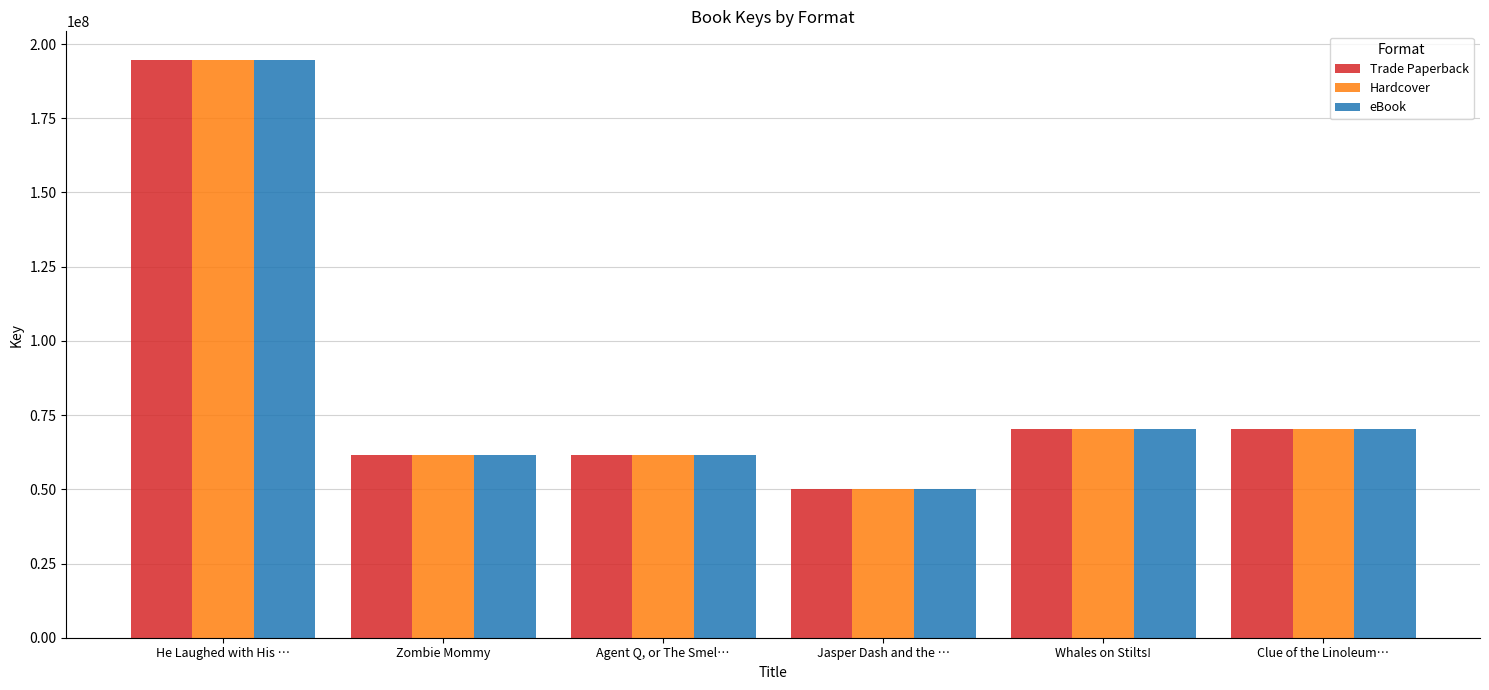

How many distinct data groups are displayed?

3